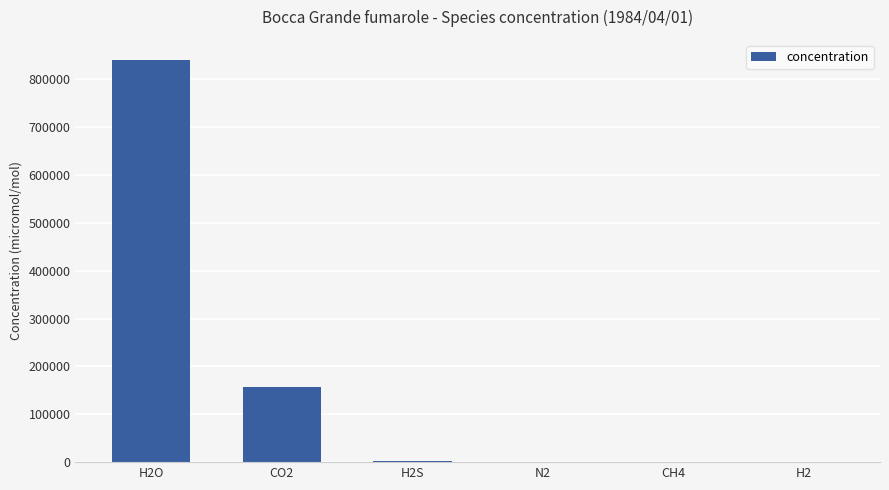

Which label corresponds to the largest value in the chart?

H2O